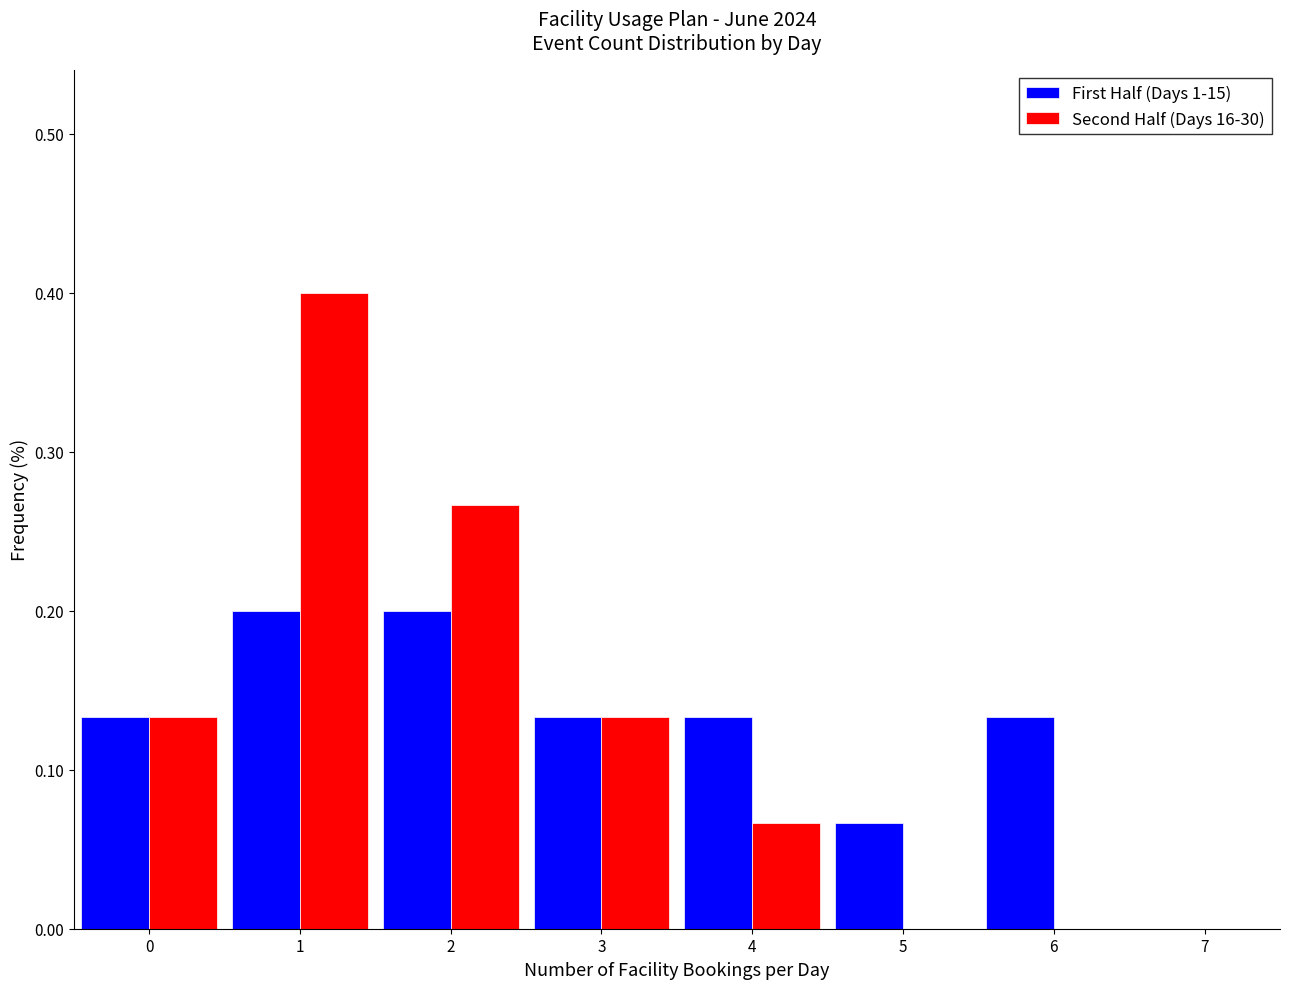

Reading left to right, transcribe this chart: for each range on the x-axis, give the height of each series' bar. The values are not printed on the chart, so give them approximately, as read against the axis.

-0.5 to 0.5: First Half (Days 1-15)=0.13	Second Half (Days 16-30)=0.13
0.5 to 1.5: First Half (Days 1-15)=0.20	Second Half (Days 16-30)=0.40
1.5 to 2.5: First Half (Days 1-15)=0.20	Second Half (Days 16-30)=0.27
2.5 to 3.5: First Half (Days 1-15)=0.13	Second Half (Days 16-30)=0.13
3.5 to 4.5: First Half (Days 1-15)=0.13	Second Half (Days 16-30)=0.07
4.5 to 5.5: First Half (Days 1-15)=0.07	Second Half (Days 16-30)=0
5.5 to 6.5: First Half (Days 1-15)=0.13	Second Half (Days 16-30)=0
6.5 to 7.5: First Half (Days 1-15)=0	Second Half (Days 16-30)=0